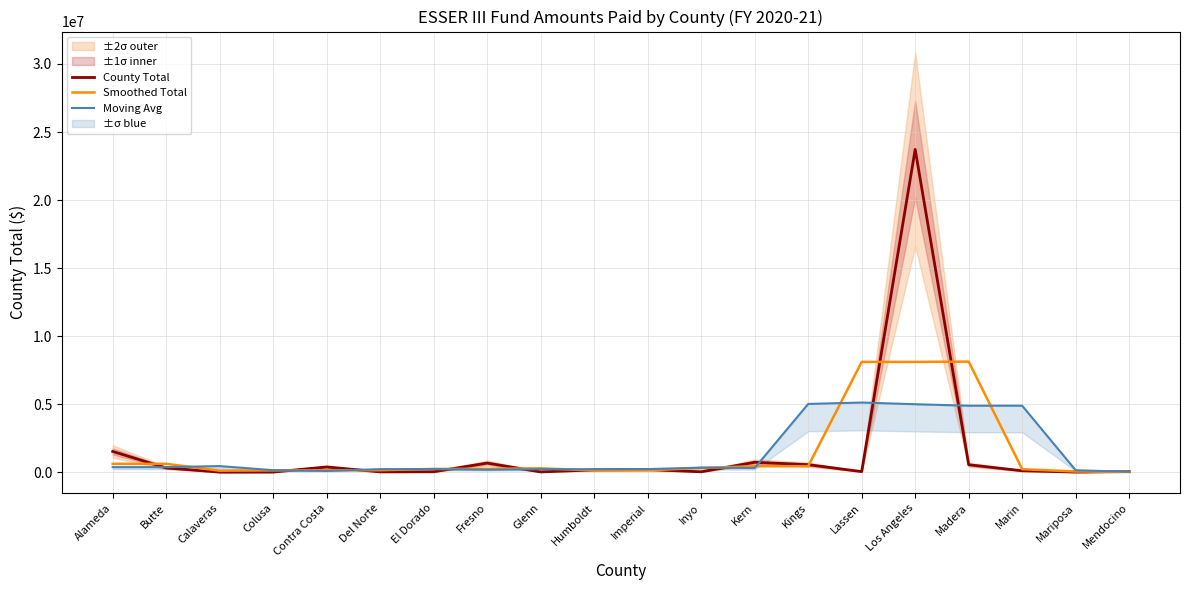

Rank the series at El Dorado from lowest to highest value.

County Total, Moving Avg, Smoothed Total